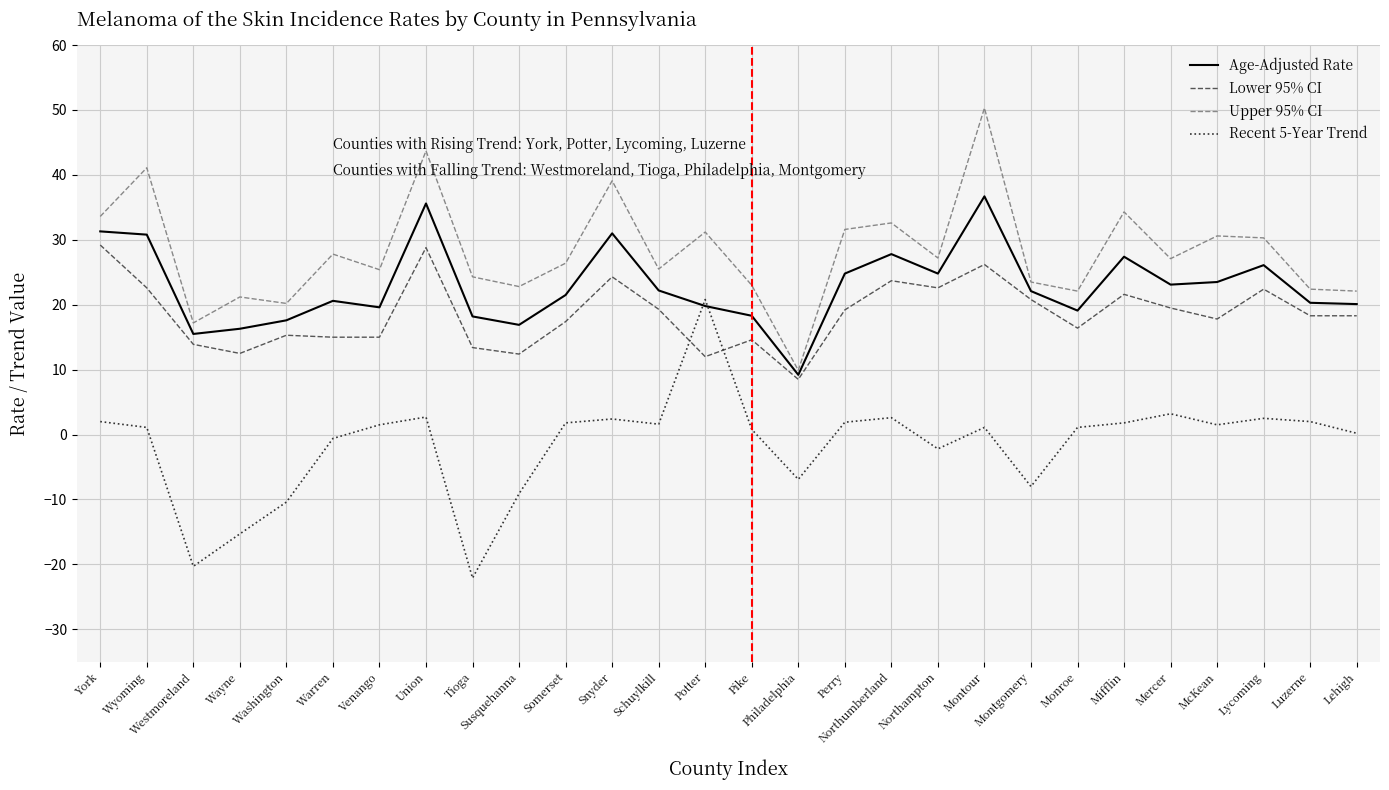

What is the difference between the highest and lowest values at Mercer?

23.9